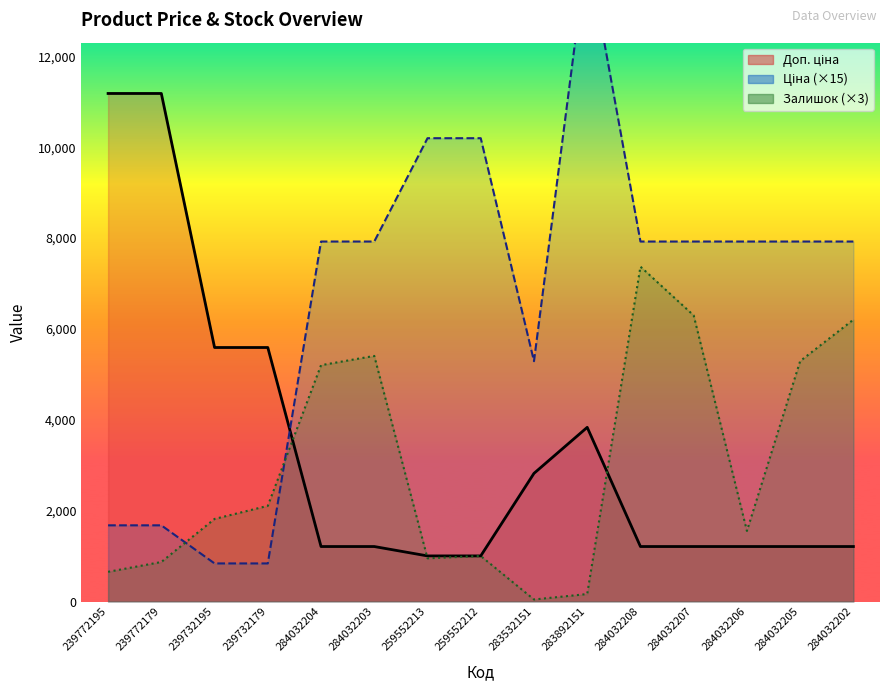

True or false: Залишок has more than 1 points higher than both neighbors.

True